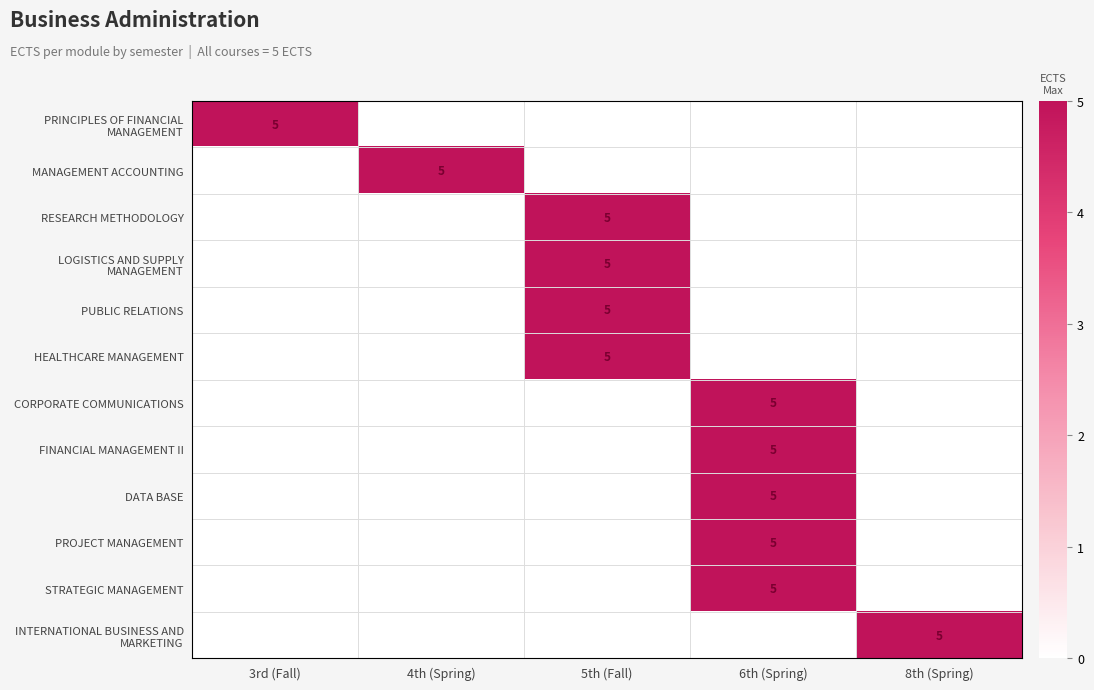

The value of STRATEGIC MANAGEMENT at 6th (Spring) is 9. True or false?

False